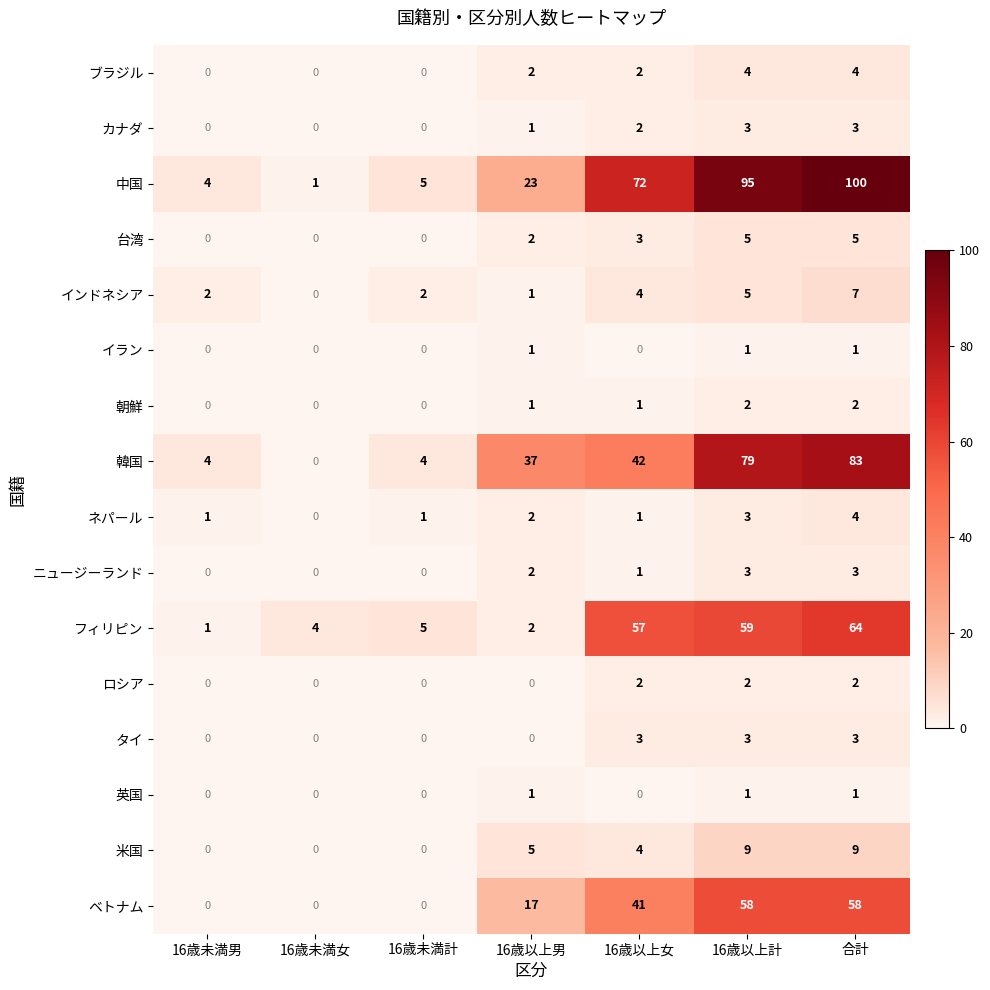

True or false: カナダ has a value of 0 at 16歳未満女.

True